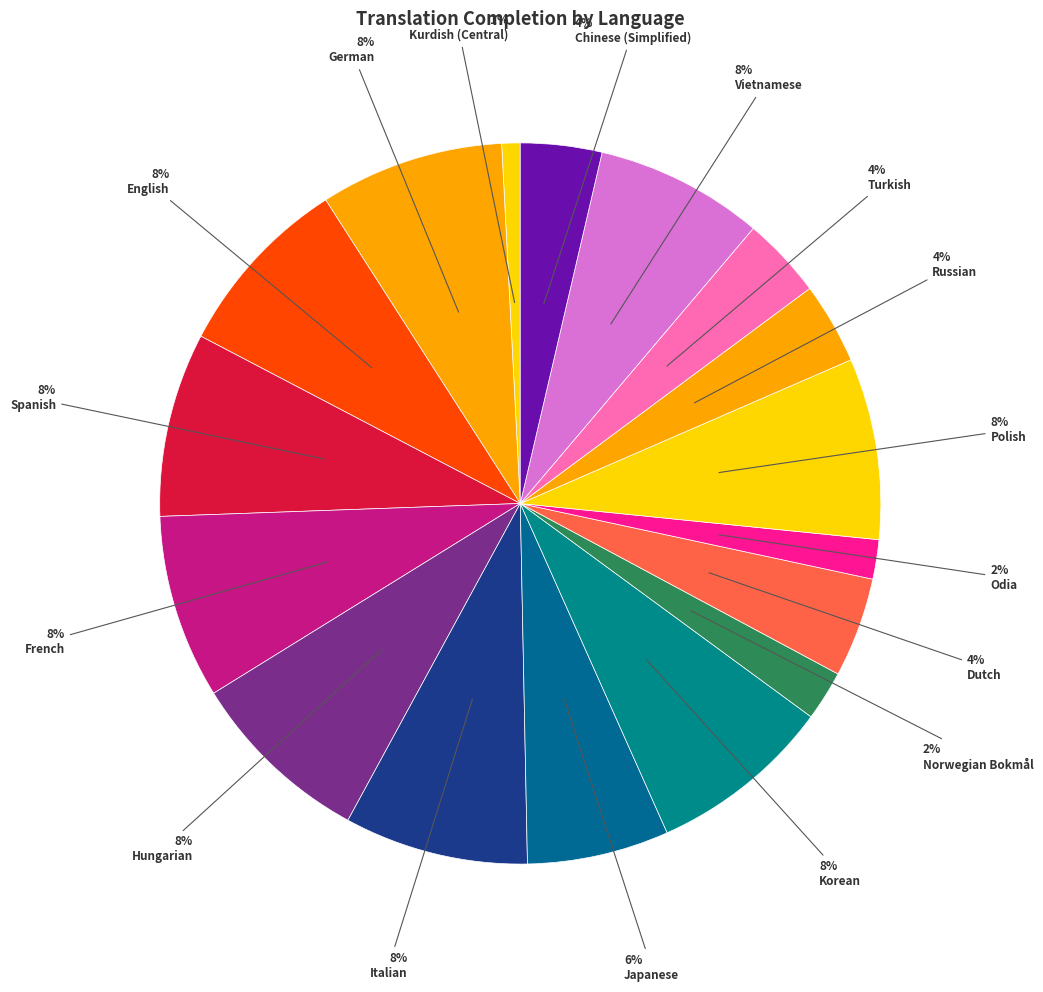

What is the smallest slice in the pie chart?

Kurdish (Central)